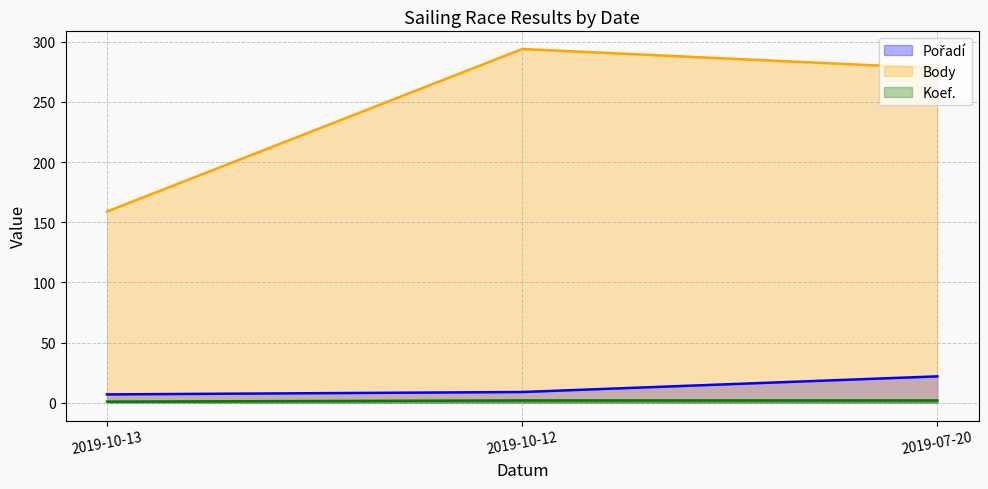

Is it true that Koef. equals 0 at 2019-10-13?

False